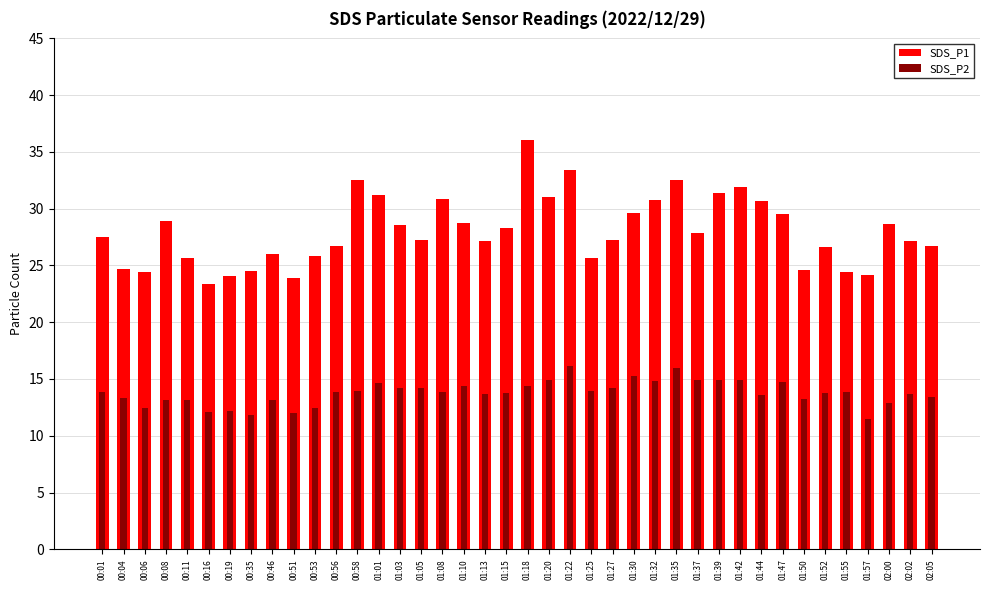

What is the sum of the SDS_P1 values at 00:35 and 00:06?

48.9